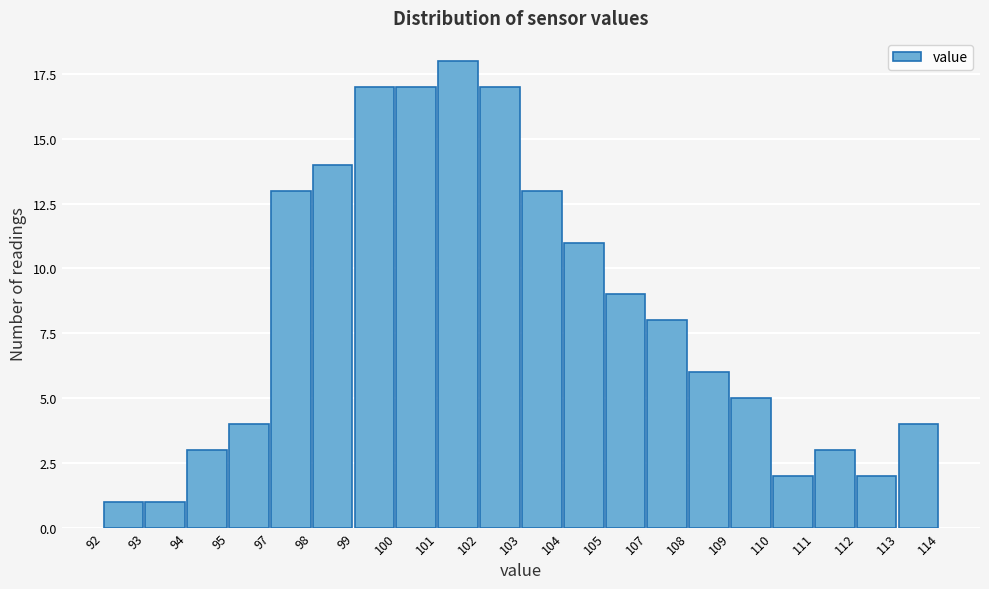

Reading left to right, extract all data points from this chart.

1	1	3	4	13	14	17	17	18	17	13	11	9	8	6	5	2	3	2	4